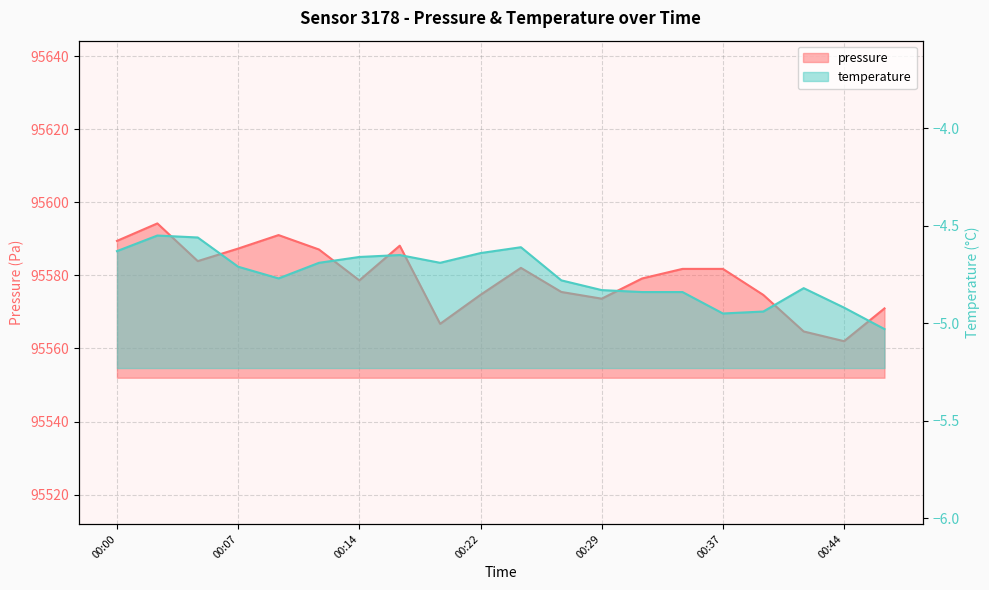

At which label does pressure first exceed 95581?

00:00